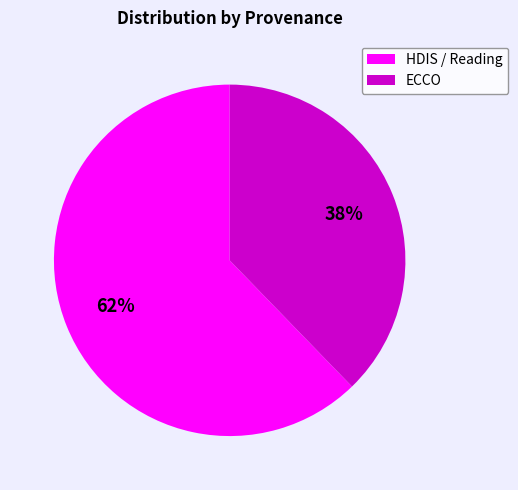

Which slice is the smallest?

ECCO